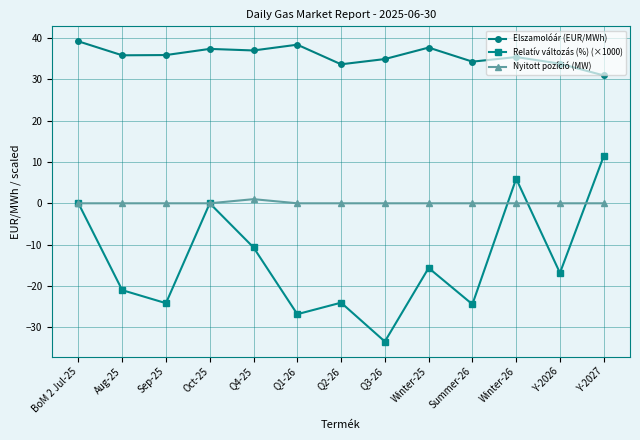

List the series in order of their overall mean, highest first.

Elszamolóár (EUR/MWh), Nyitott pozíció (MW), Relatív változás (%) (×1000)